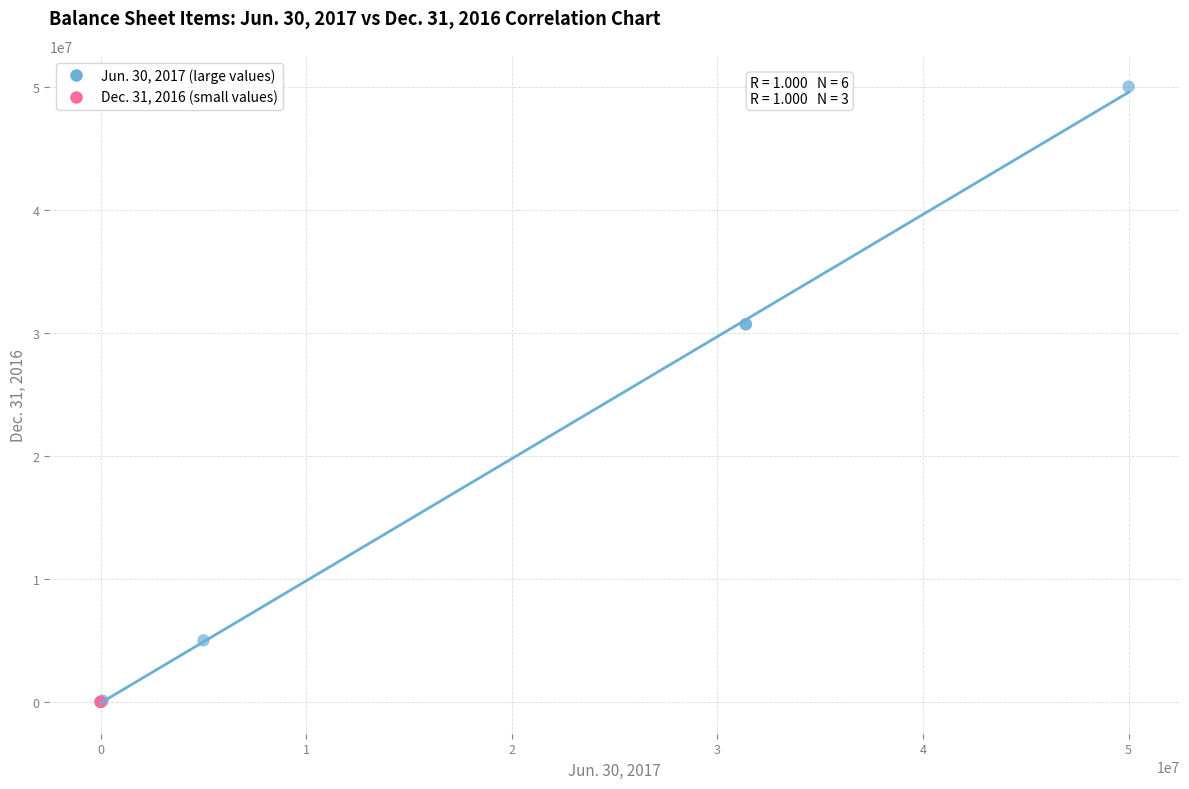

Which series contains the highest Y value?

Jun. 30, 2017 (large values)